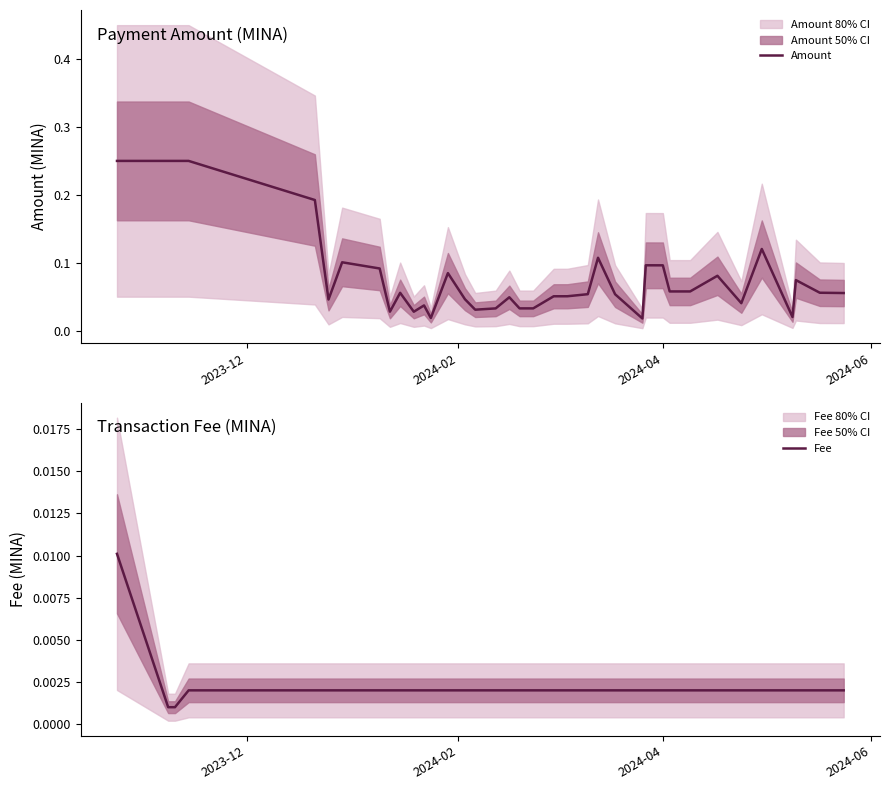

What are all the series names shown in the legend?

Amount, Fee